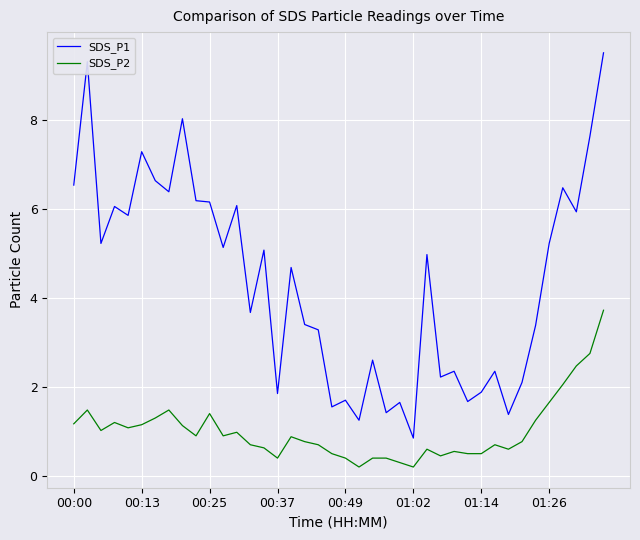

True or false: SDS_P2 and SDS_P1 cross at least once.

False